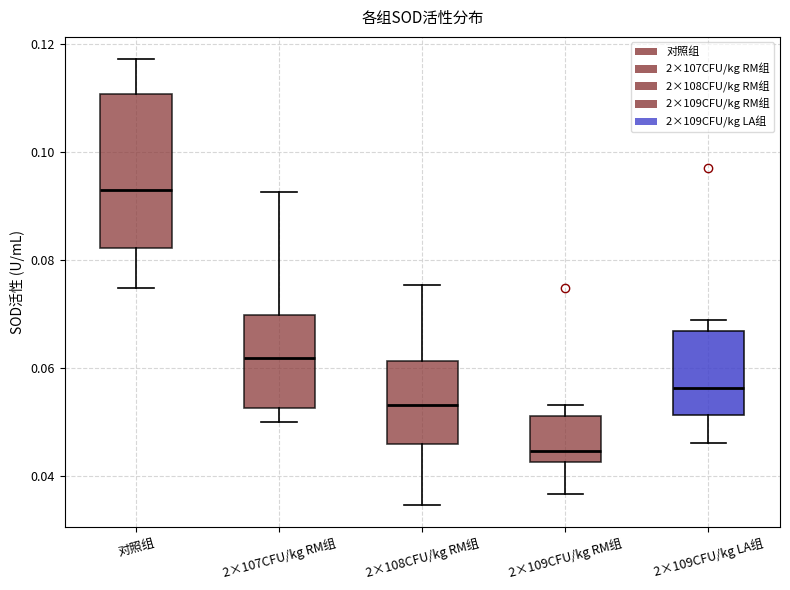

Which box is the tallest, from its lower edge to its upper edge?

对照组